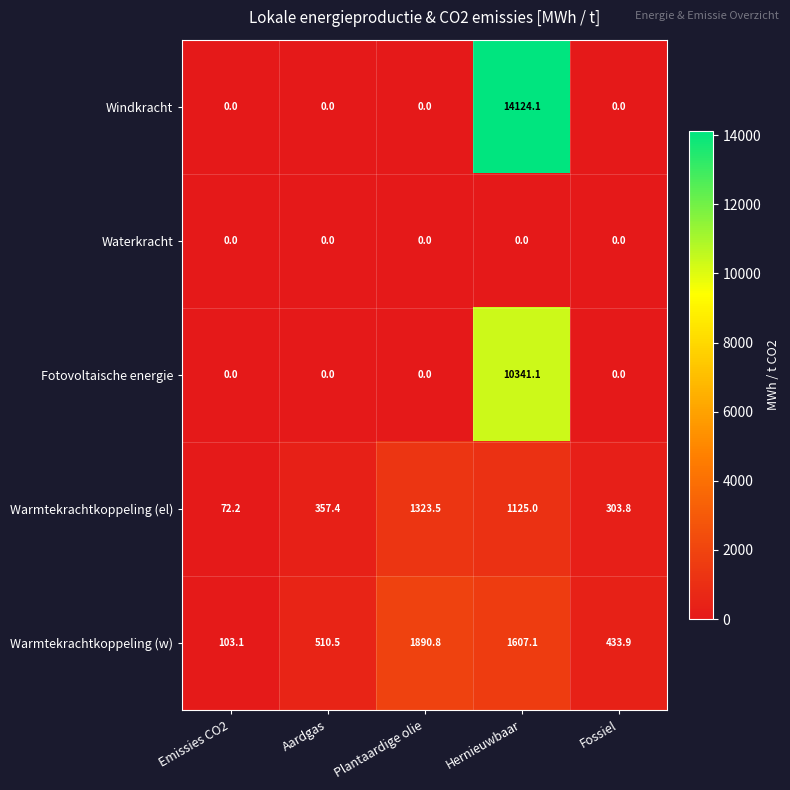

Rank the categories by Warmtekrachtkoppeling (w) value from lowest to highest.

Emissies CO2, Fossiel, Aardgas, Hernieuwbaar, Plantaardige olie